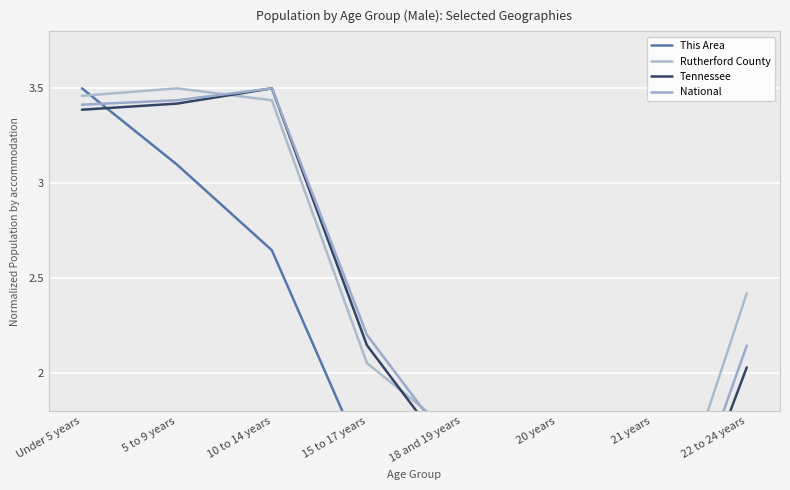

Reading left to right, transcribe all the data shown in this chart.

This Area: 3.5	3.1	2.6	1.5	0.8	0.5	0.2	1.1
Rutherford County: 3.5	3.5	3.4	2.1	1.6	0.9	0.9	2.4
Tennessee: 3.4	3.4	3.5	2.1	1.5	0.7	0.7	2.0
National: 3.4	3.4	3.5	2.2	1.5	0.8	0.7	2.1